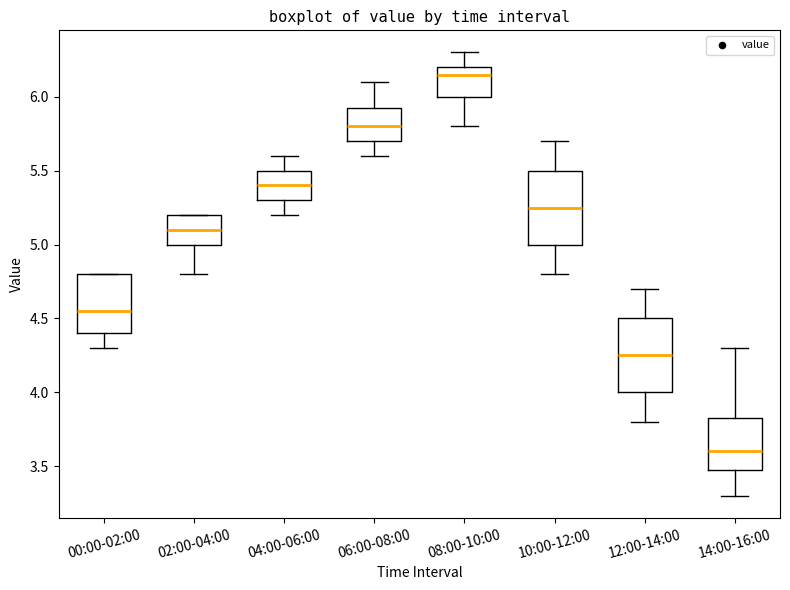

Where is the lower edge of the box for 04:00-06:00 on the y-axis? The values are not printed on the chart, so give them approximately, as read against the axis.

5.30